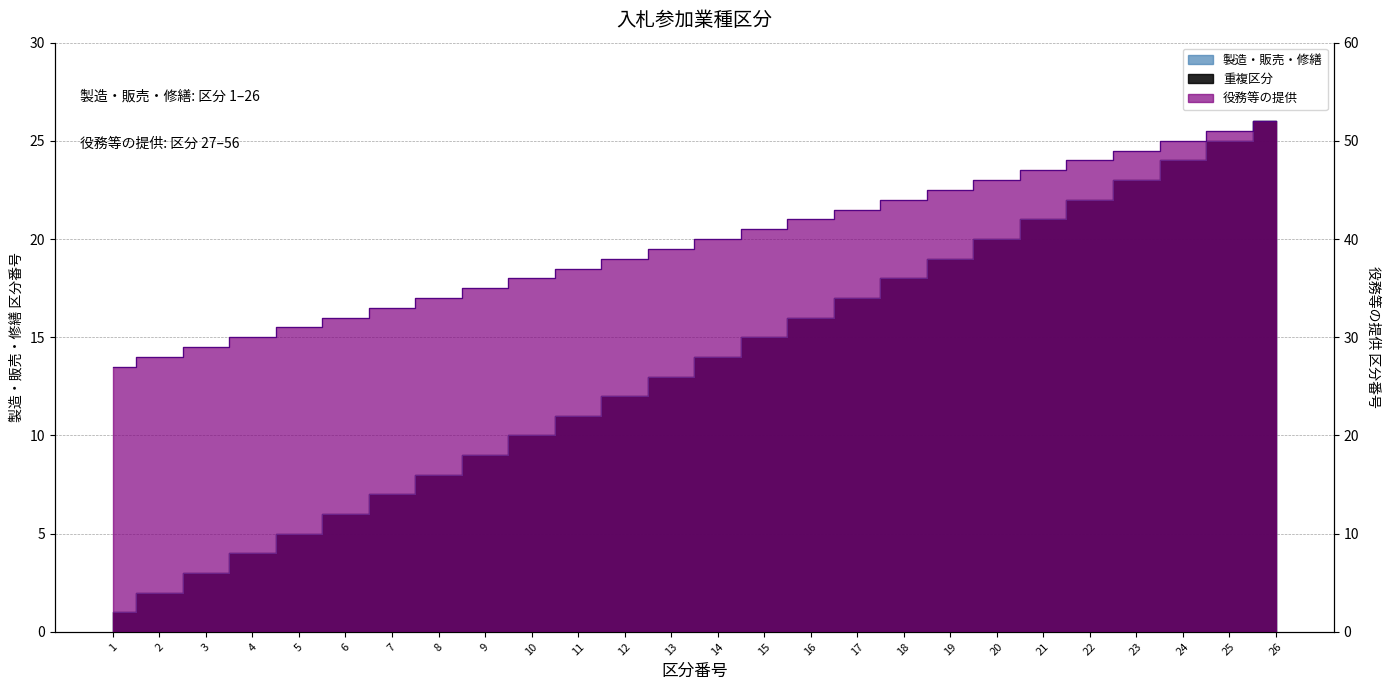

True or false: 役務等の提供 and 製造・販売・修繕 intersect in this chart.

False